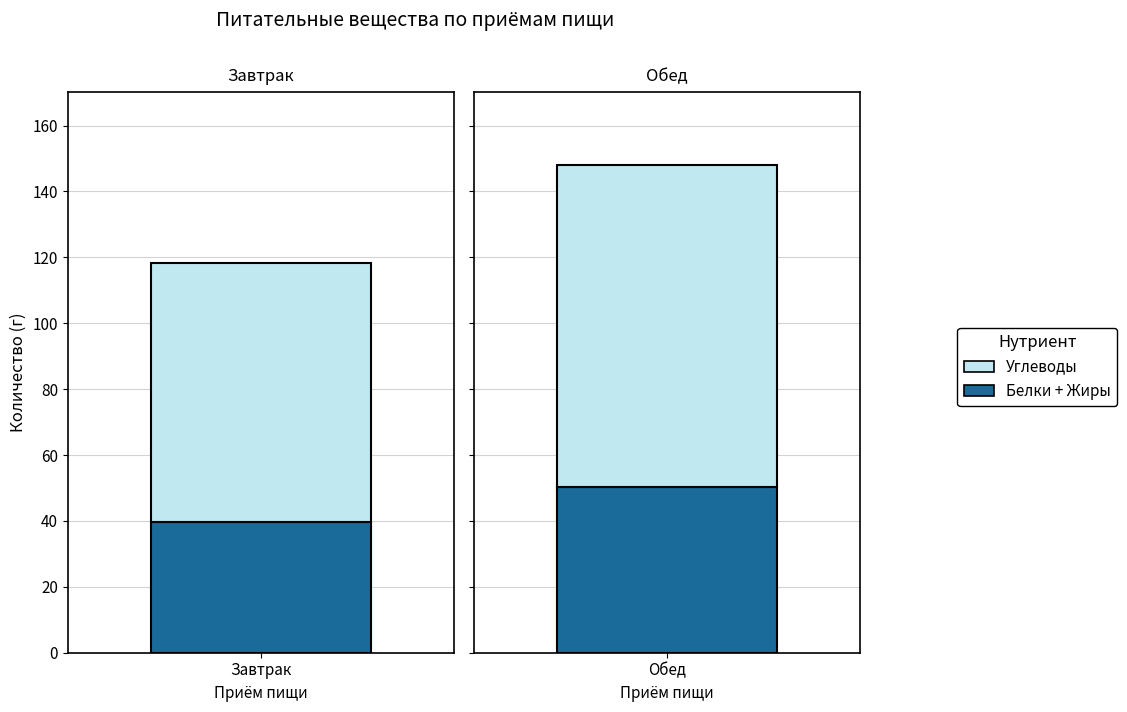

How many values in the Жиры series exceed 25?

1